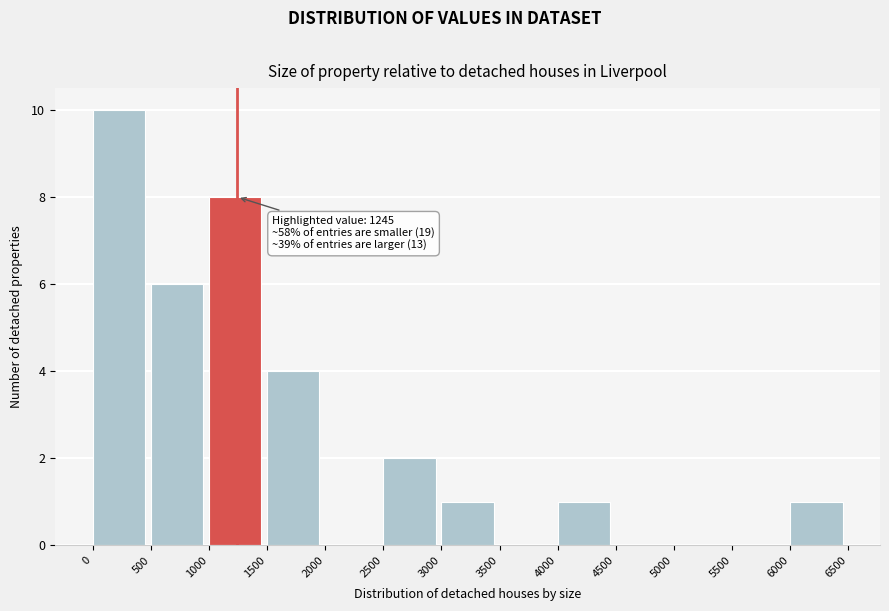

Over which range of the x-axis is the bar tallest?

0 to 500